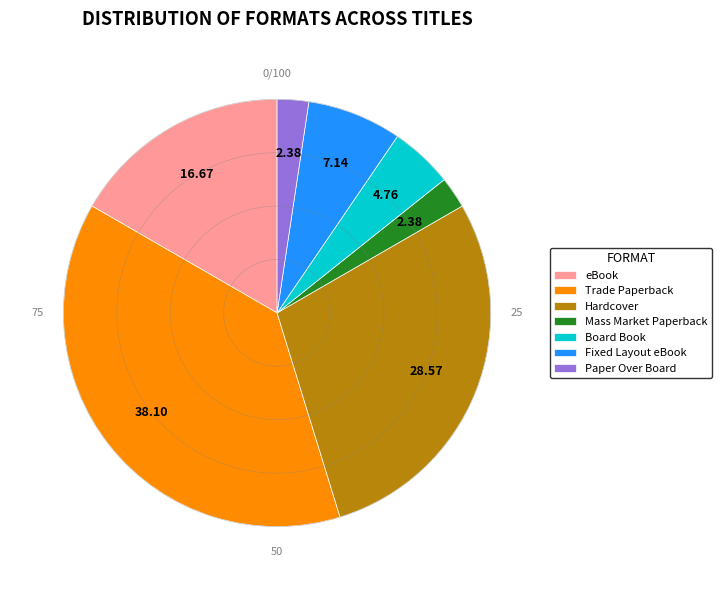

How many slices are in this pie chart?

7